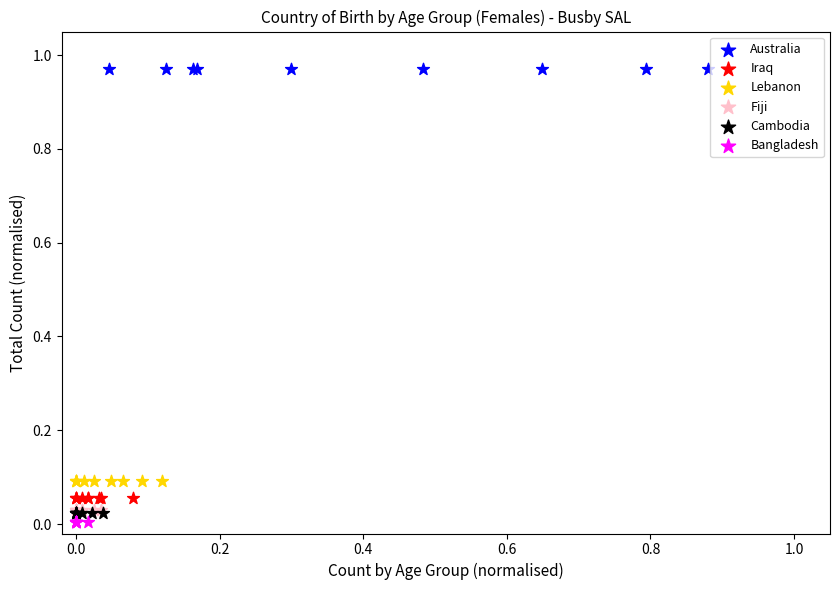

Which series reaches the maximum Y coordinate?

Australia